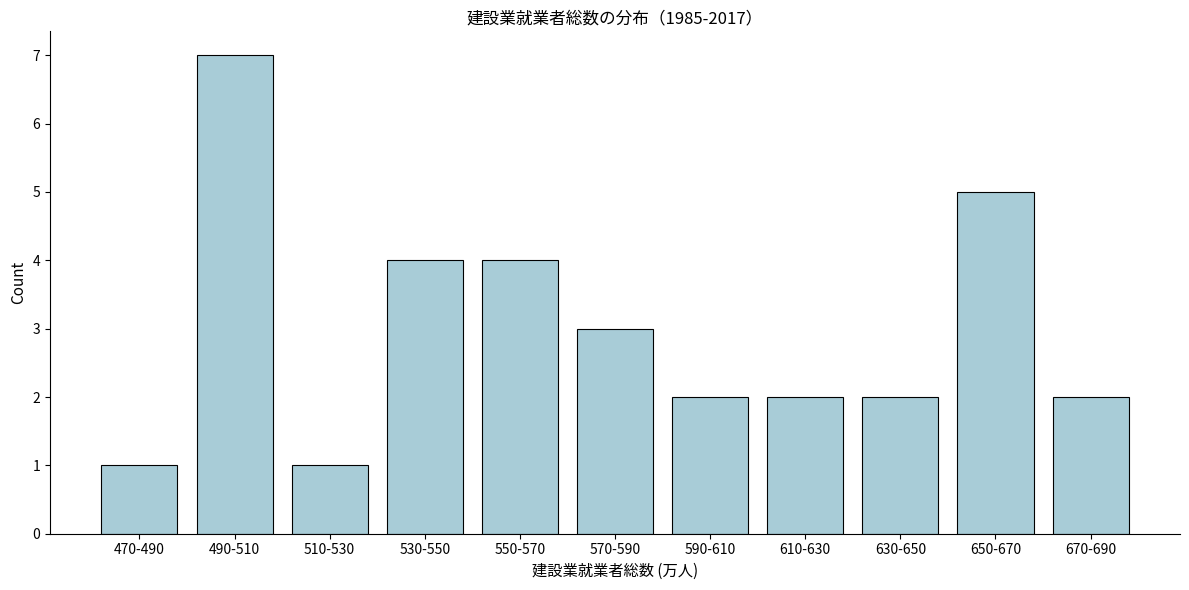

Reading left to right, transcribe all the data shown in this chart.

470-490=1	490-510=7	510-530=1	530-550=4	550-570=4	570-590=3	590-610=2	610-630=2	630-650=2	650-670=5	670-690=2